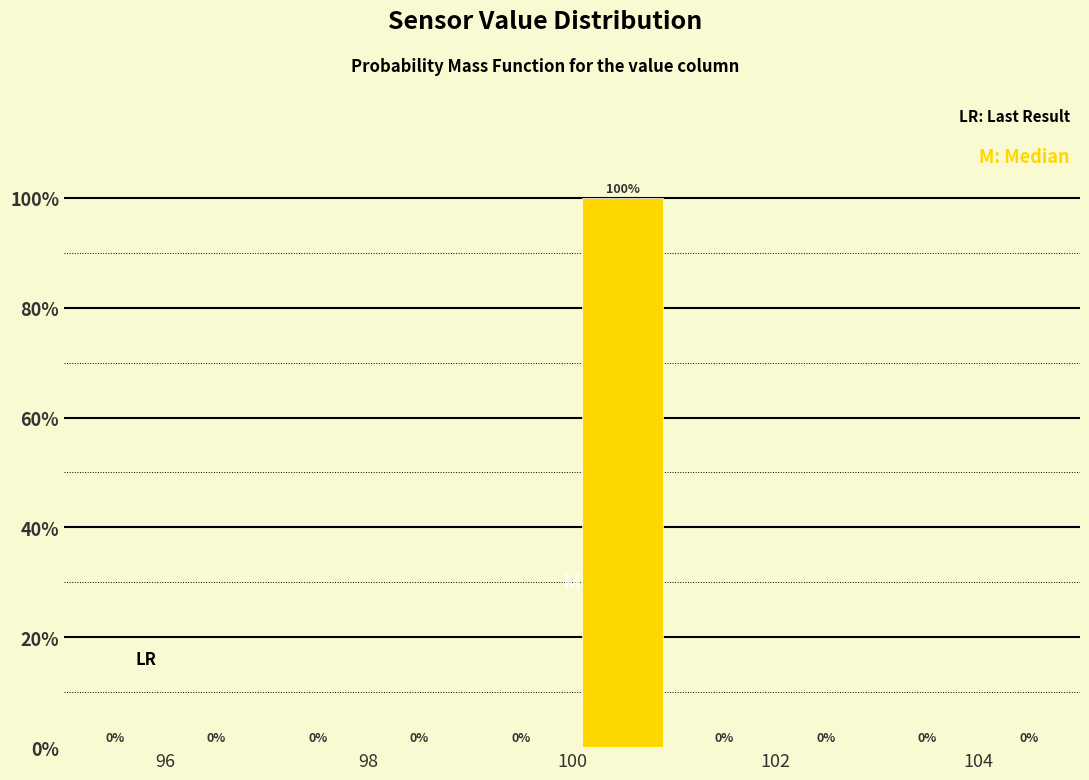

What is the height of the bar covering 100 to 101 on the x-axis?

100